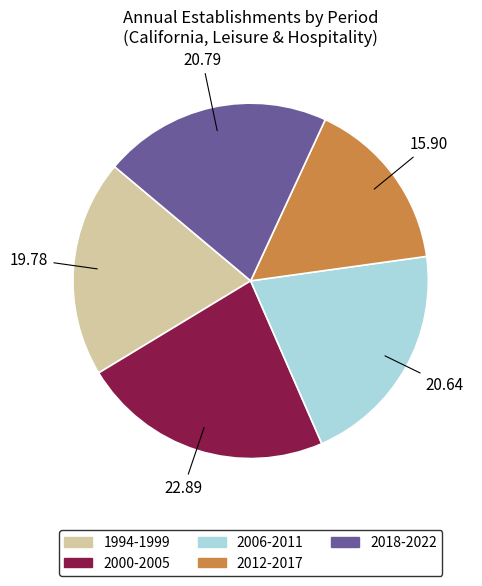

Is the sum of 2000-2005 and 1994-1999 greater than half?

No